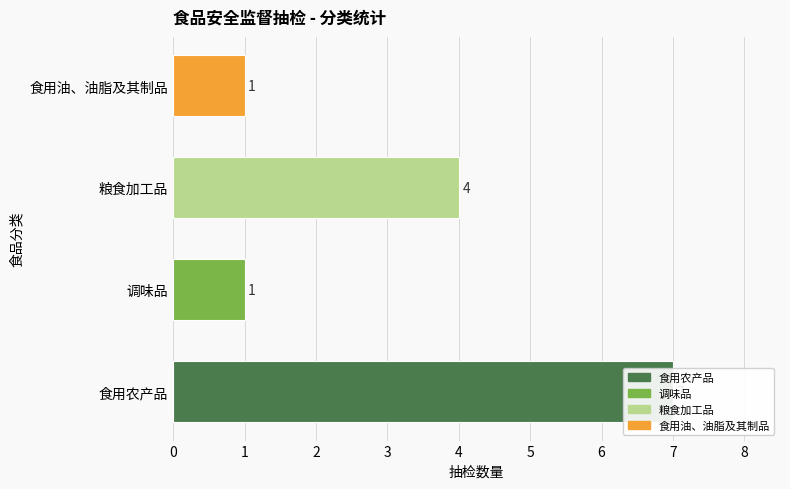

What is the sum of the values at 调味品 and 食用油、油脂及其制品?

2